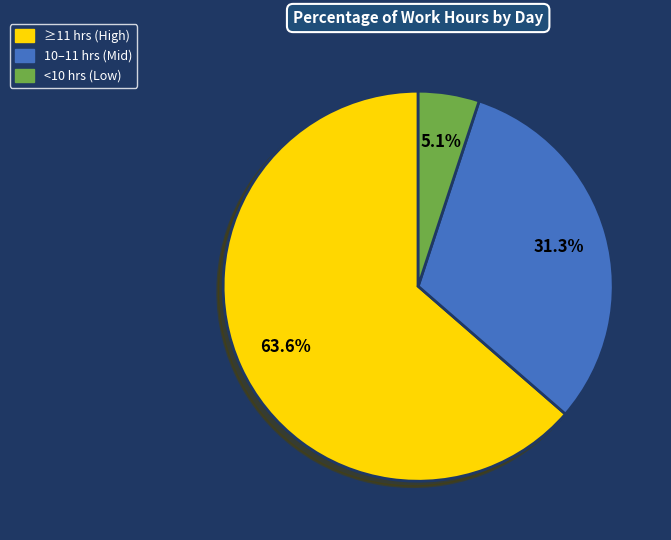

Does 10-Thu represent more than half of the total?

No